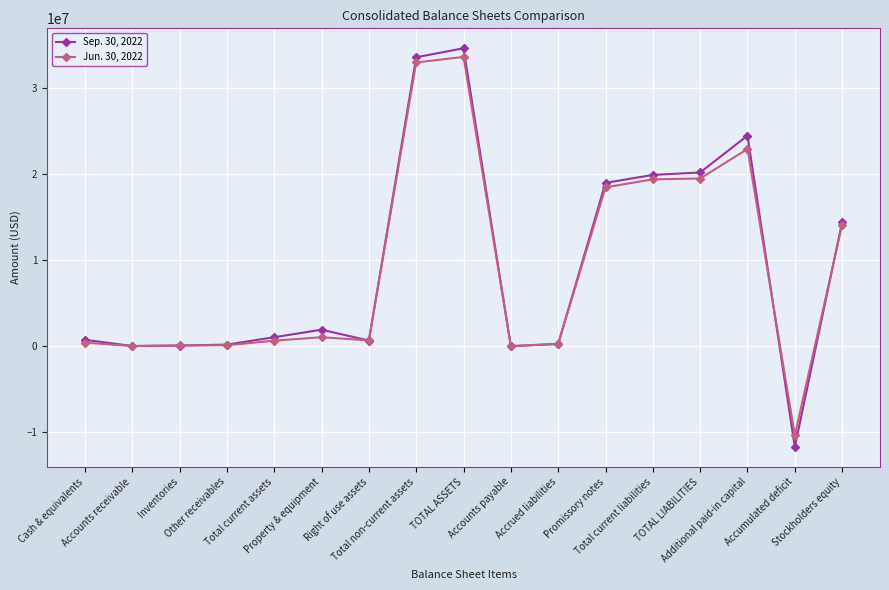

True or false: Jun. 30, 2022 has more than 0 points higher than both neighbors.

True